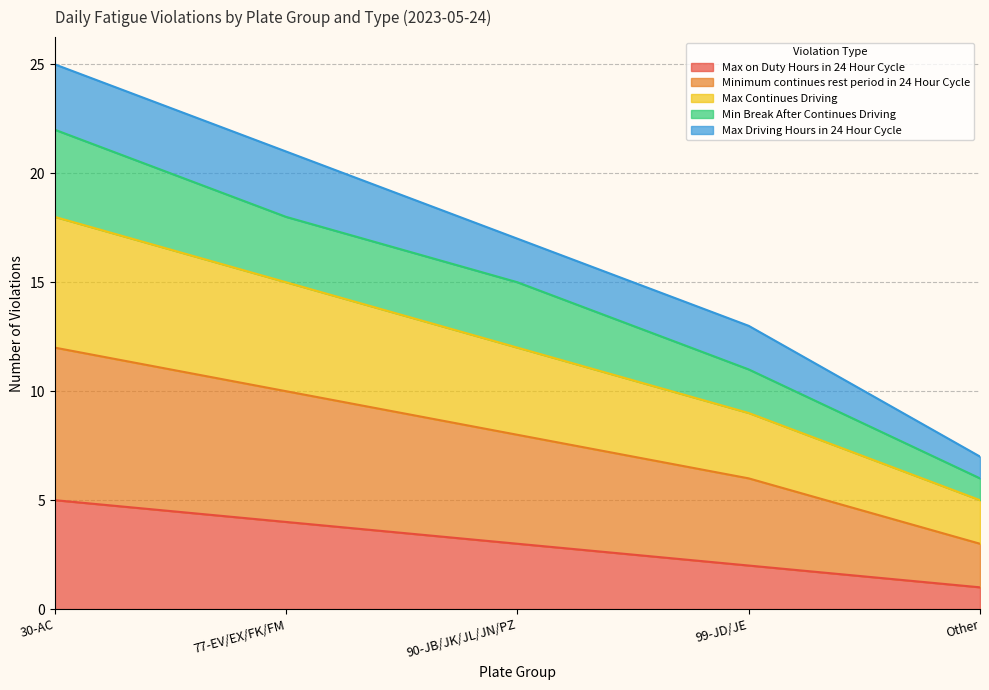

What position from the left is 90-JB/JK/JL/JN/PZ?

3